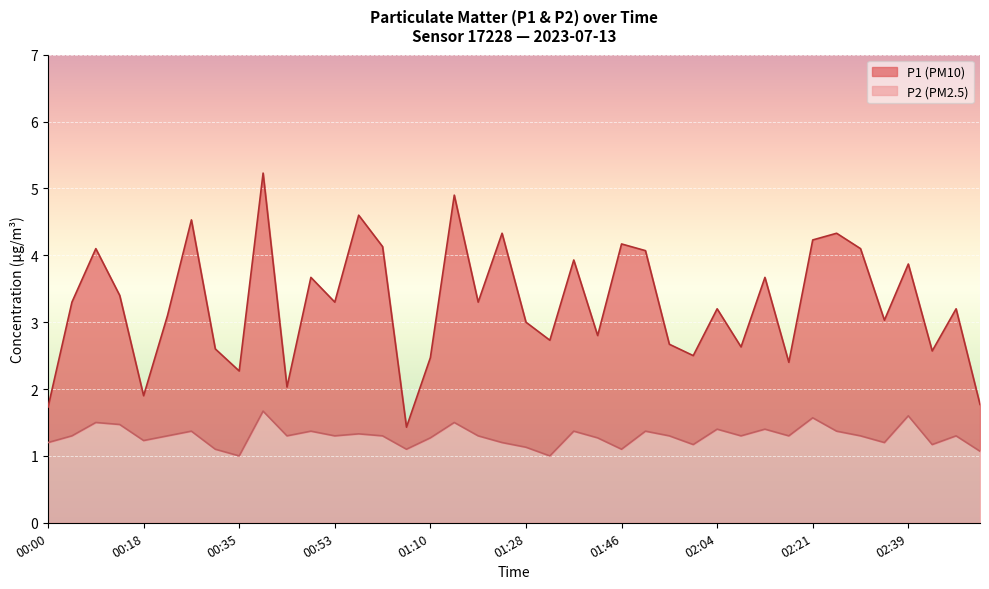

How many lines are shown in the chart?

2